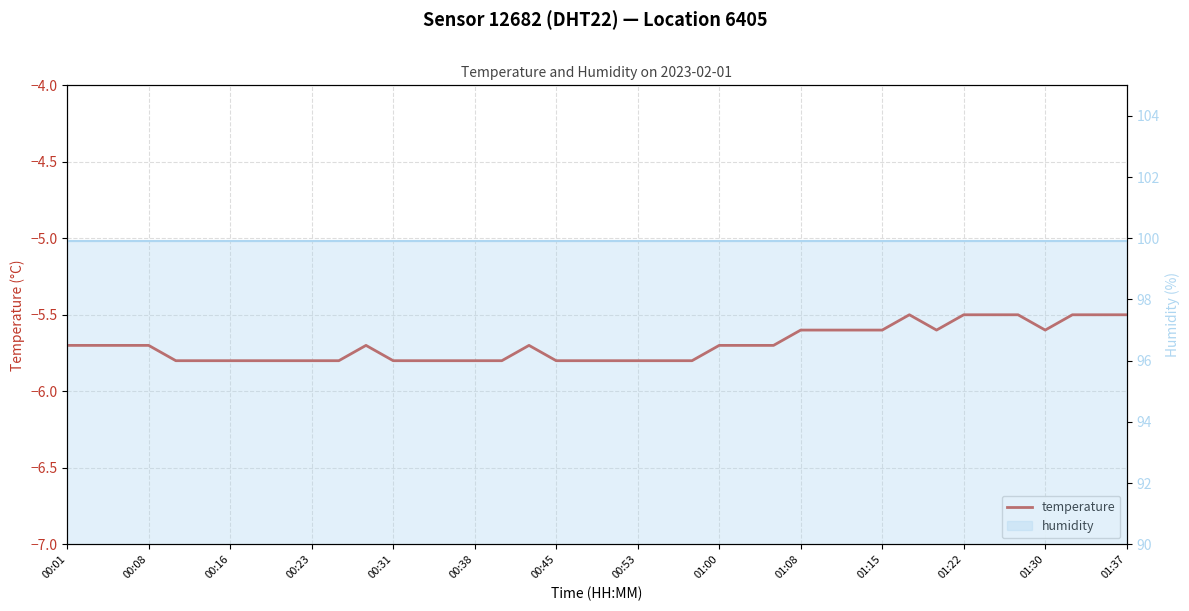

Where is humidity nearest to the value 99?

00:01